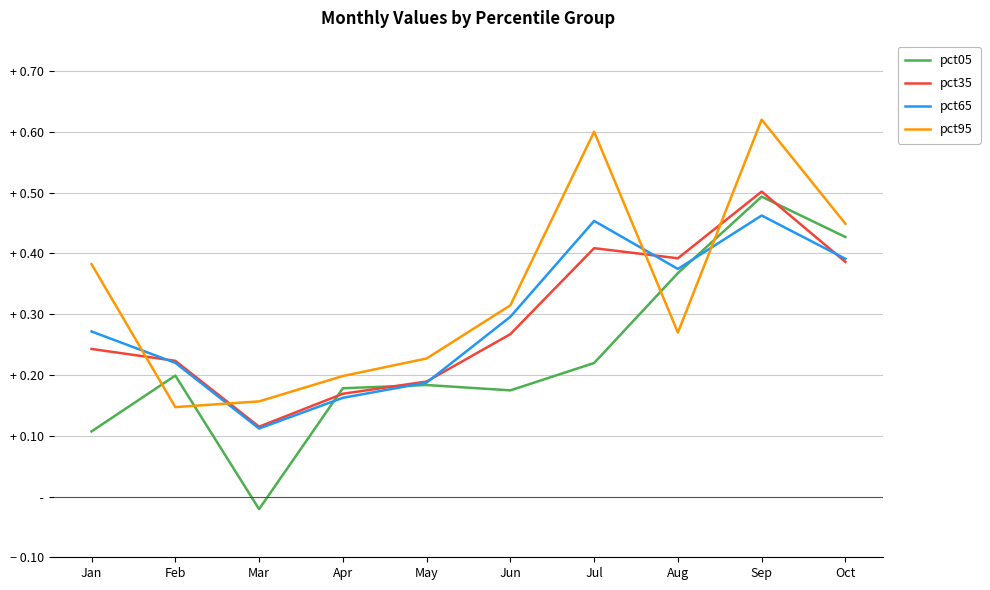

Does the chart display data point markers on the line(s)?

No